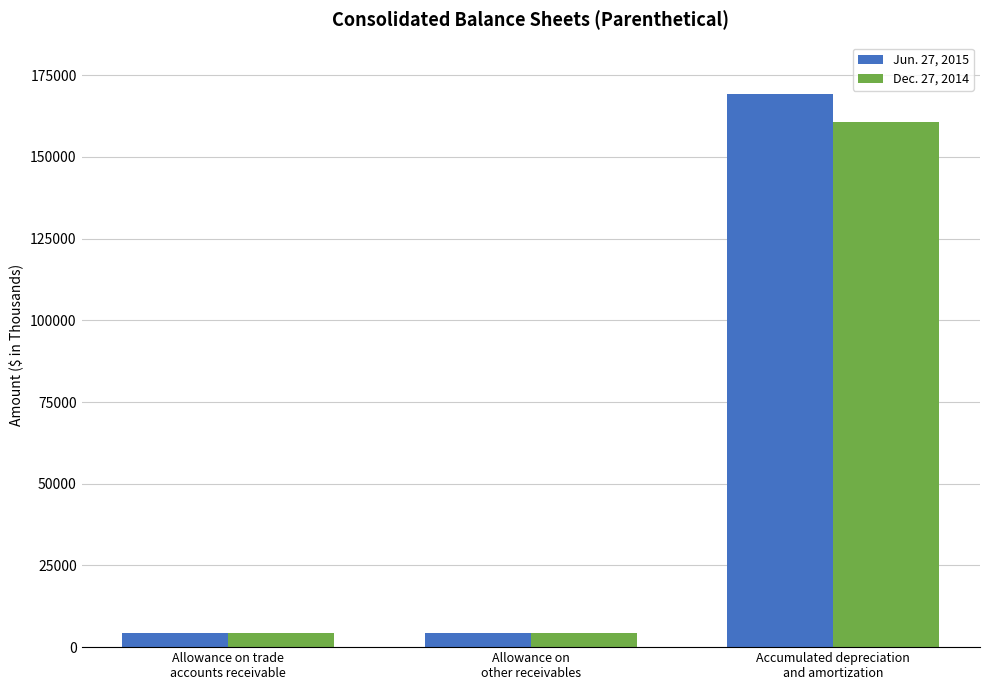

What is the label of the 1st bar from the right?

Accumulated depreciation
and amortization